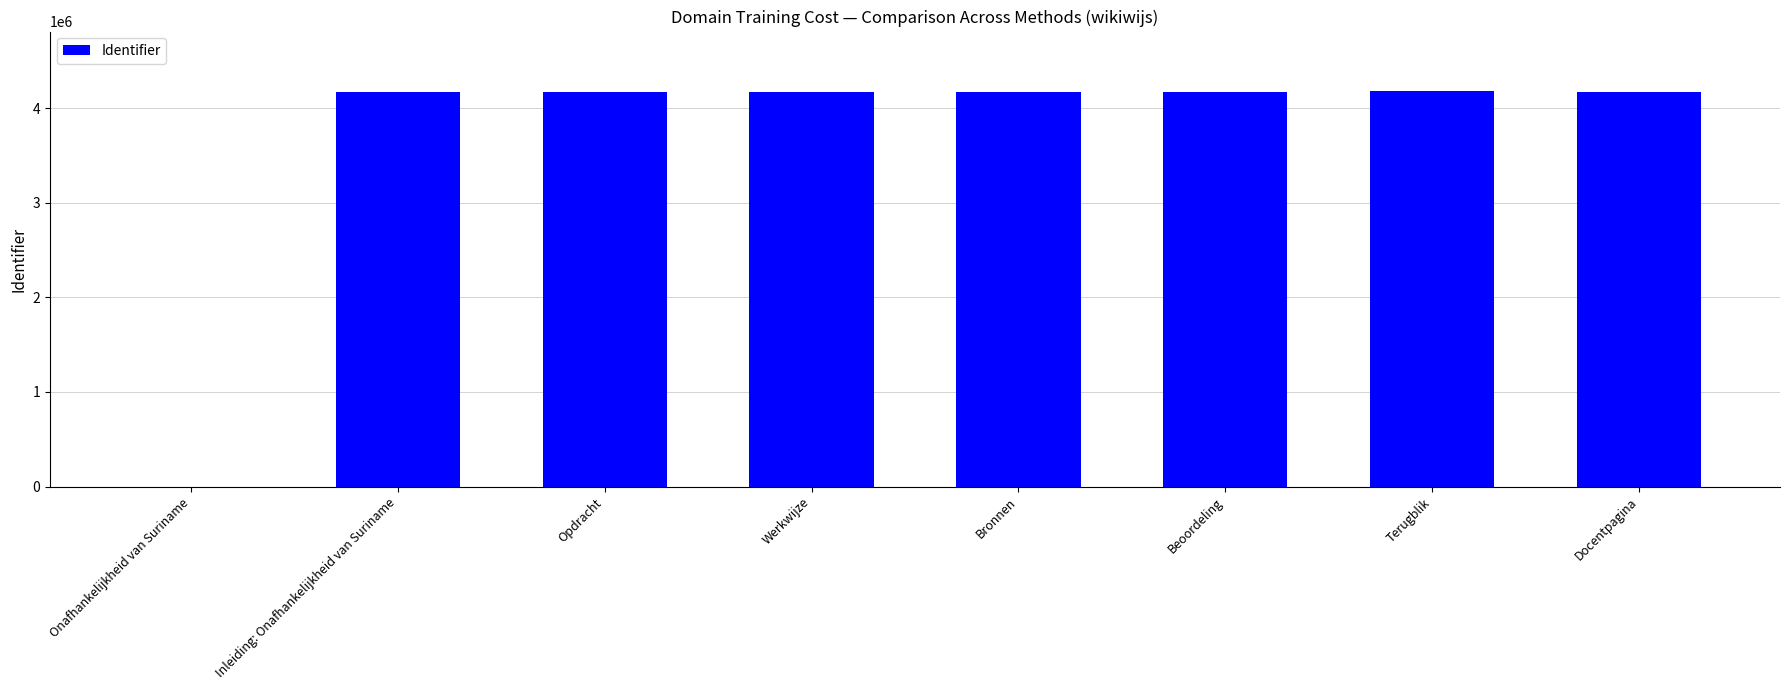

The chart shows a value of 1723035 at Onafhankelijkheid van Suriname. True or false?

False